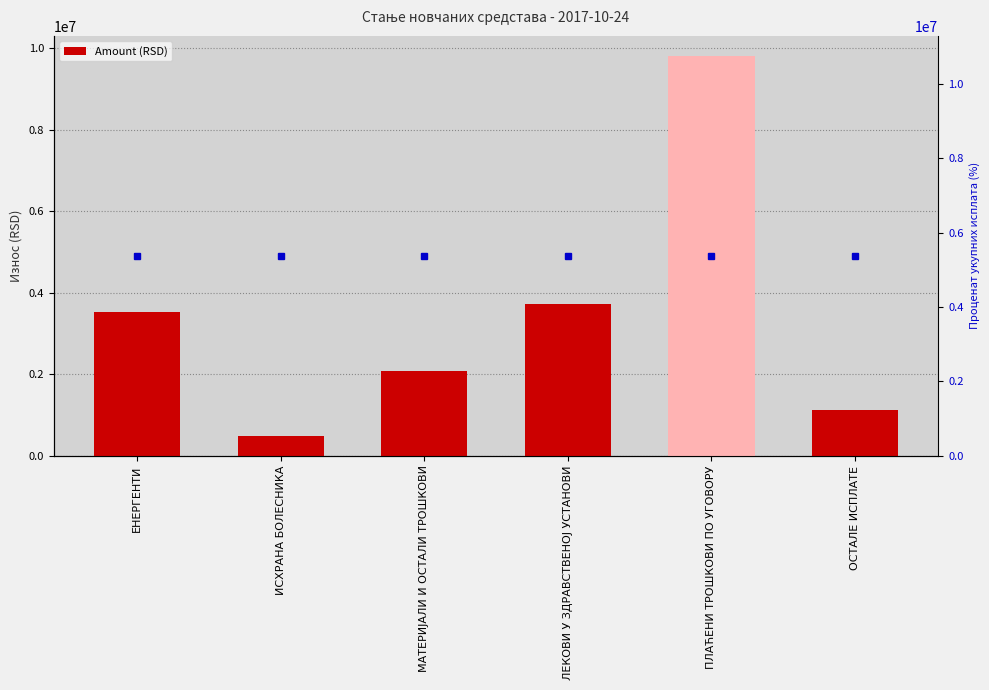

At which label is the value closest to 5152407?

ЛЕКОВИ У ЗДРАВСТВЕНОЈ УСТАНОВИ